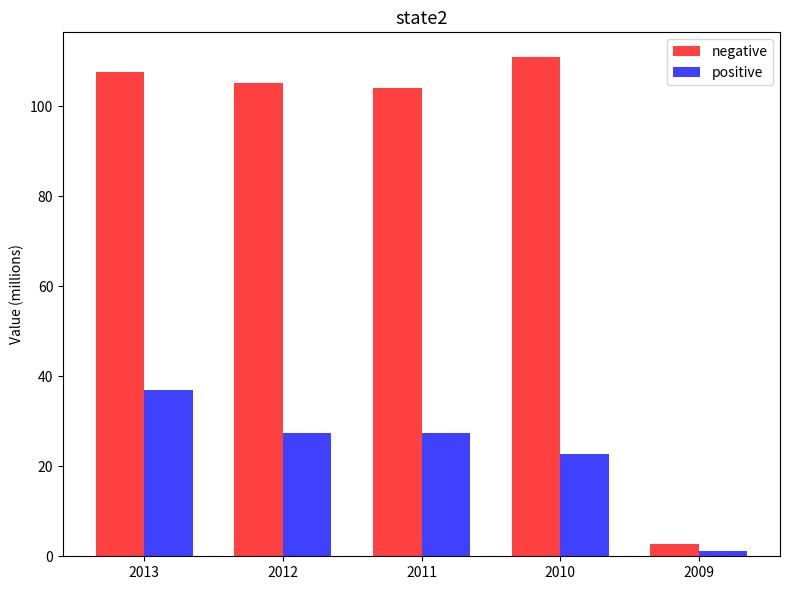

What are all the series names shown in the legend?

negative, positive